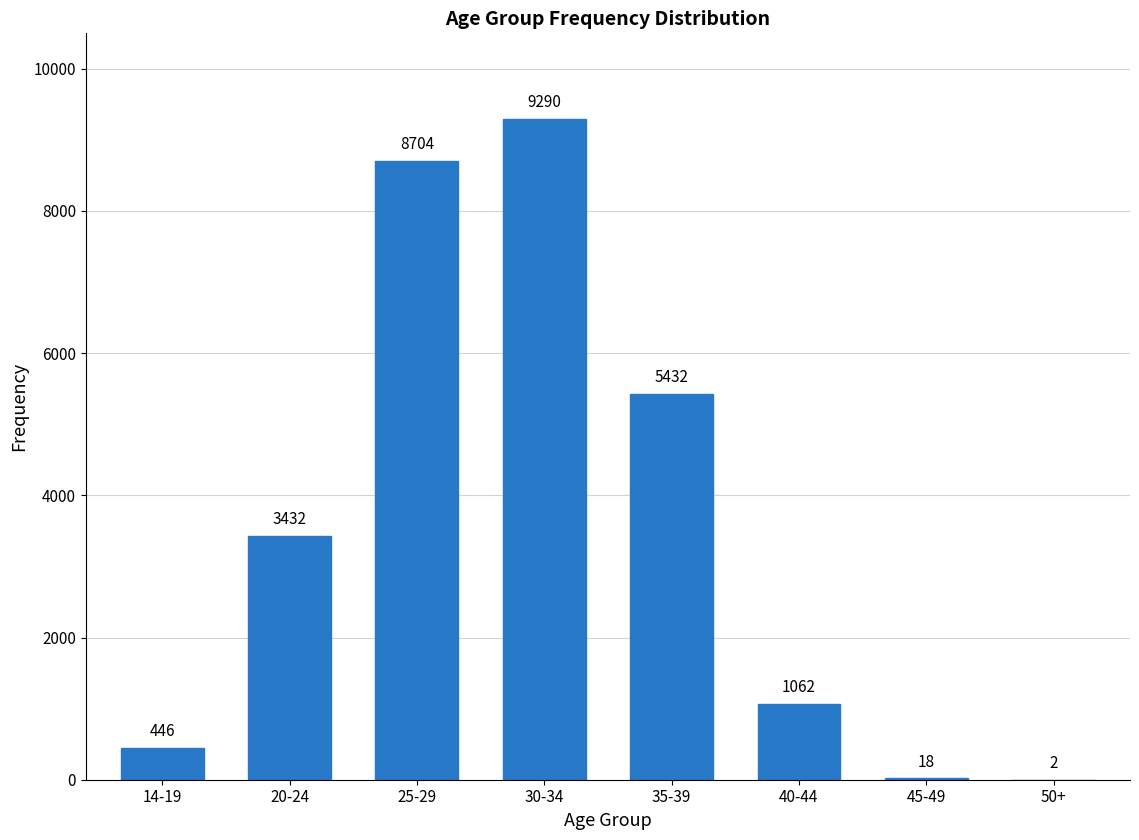

Reading left to right, list all the values displayed in this chart.

14-19=446	20-24=3432	25-29=8704	30-34=9290	35-39=5432	40-44=1062	45-49=18	50+=2